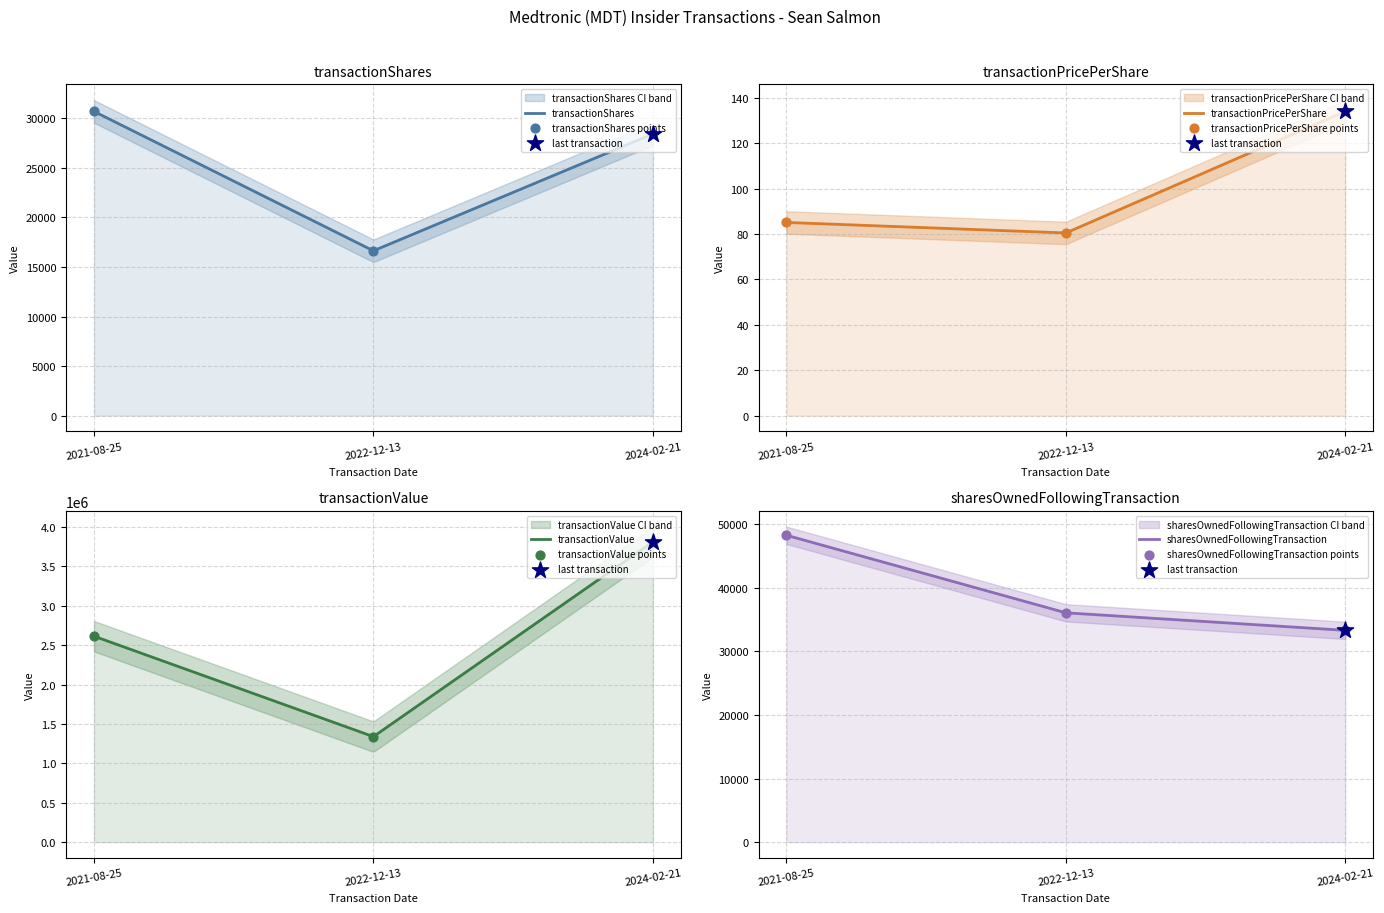

What is the total value across all series at 2022-12-13?

1391535.5